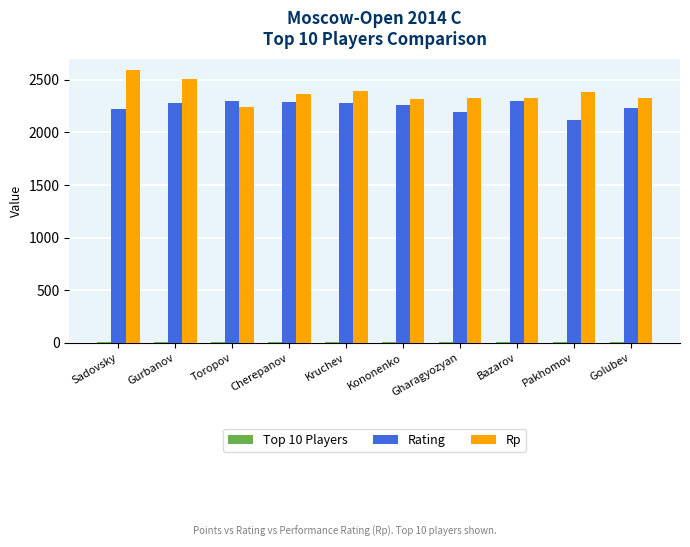

At which category does the chart reach its peak across all series?

Sadovsky